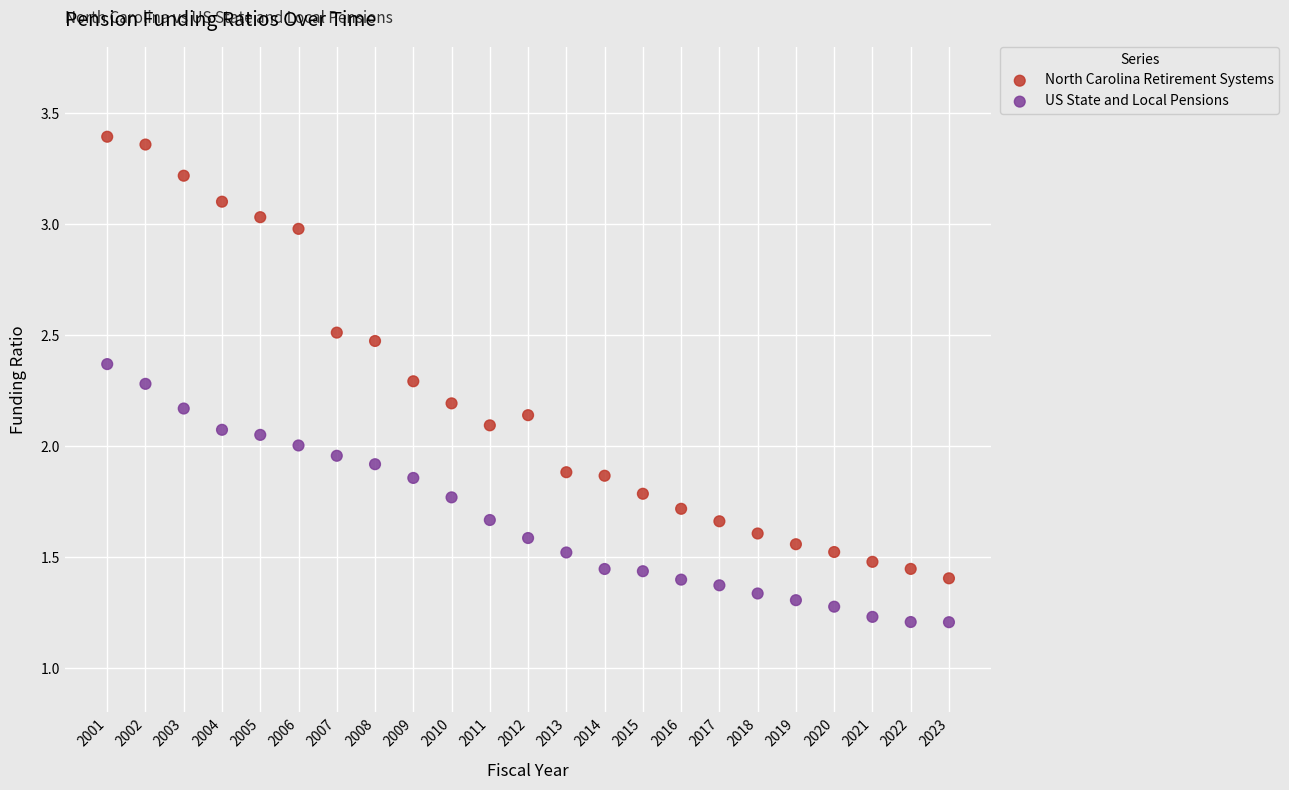

Which series contains the highest Y value?

North Carolina Retirement Systems